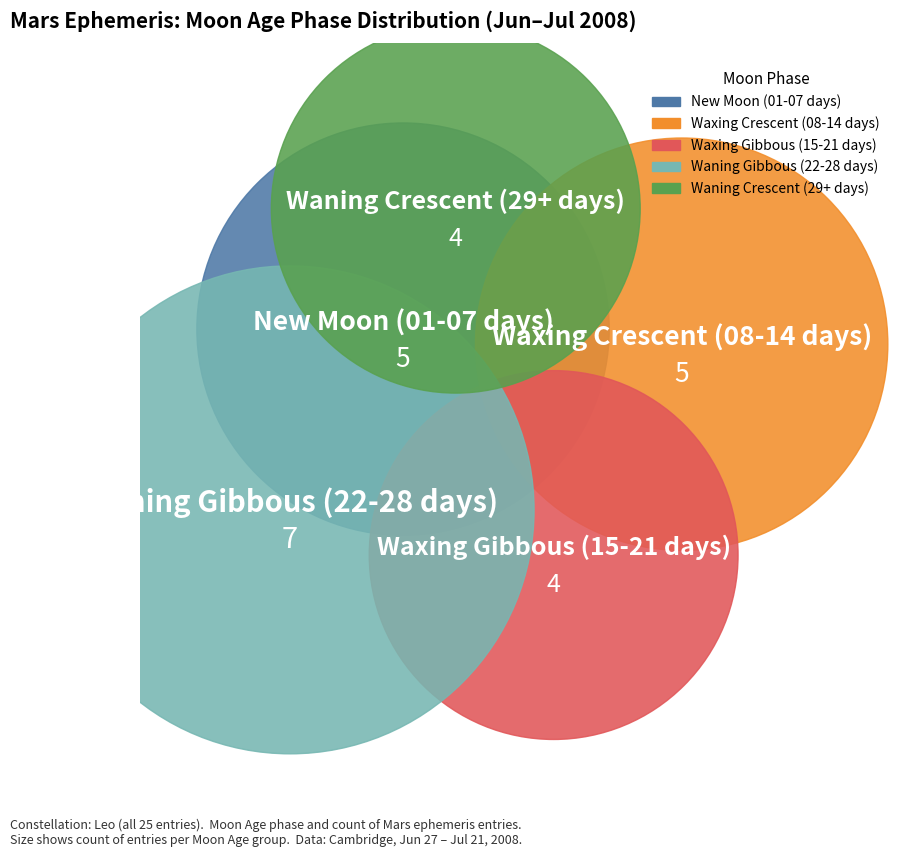

The Jul 11 slice represents 11% of the pie. True or false?

False